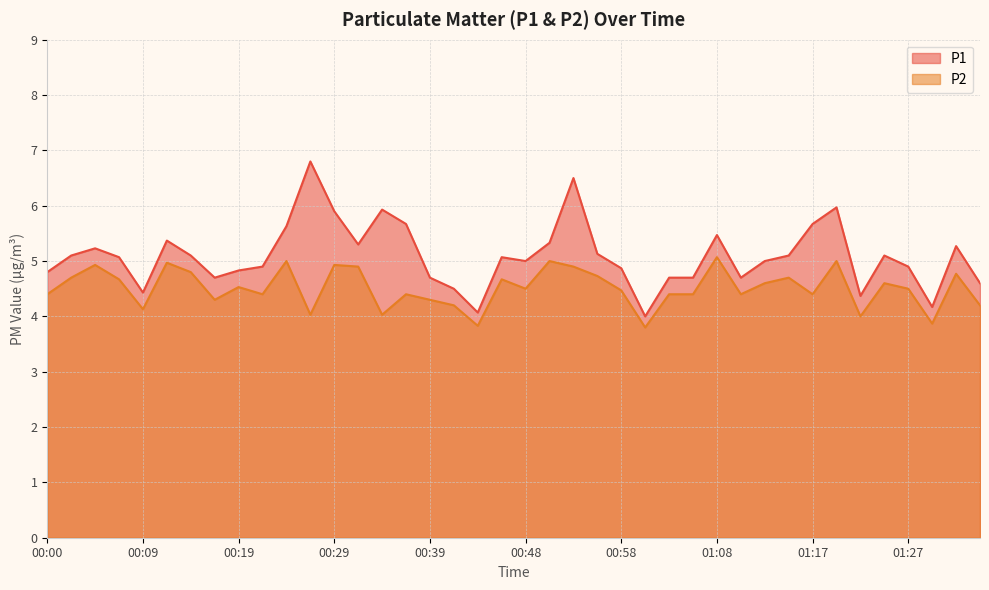

At which label does P2 reach its peak?

01:08